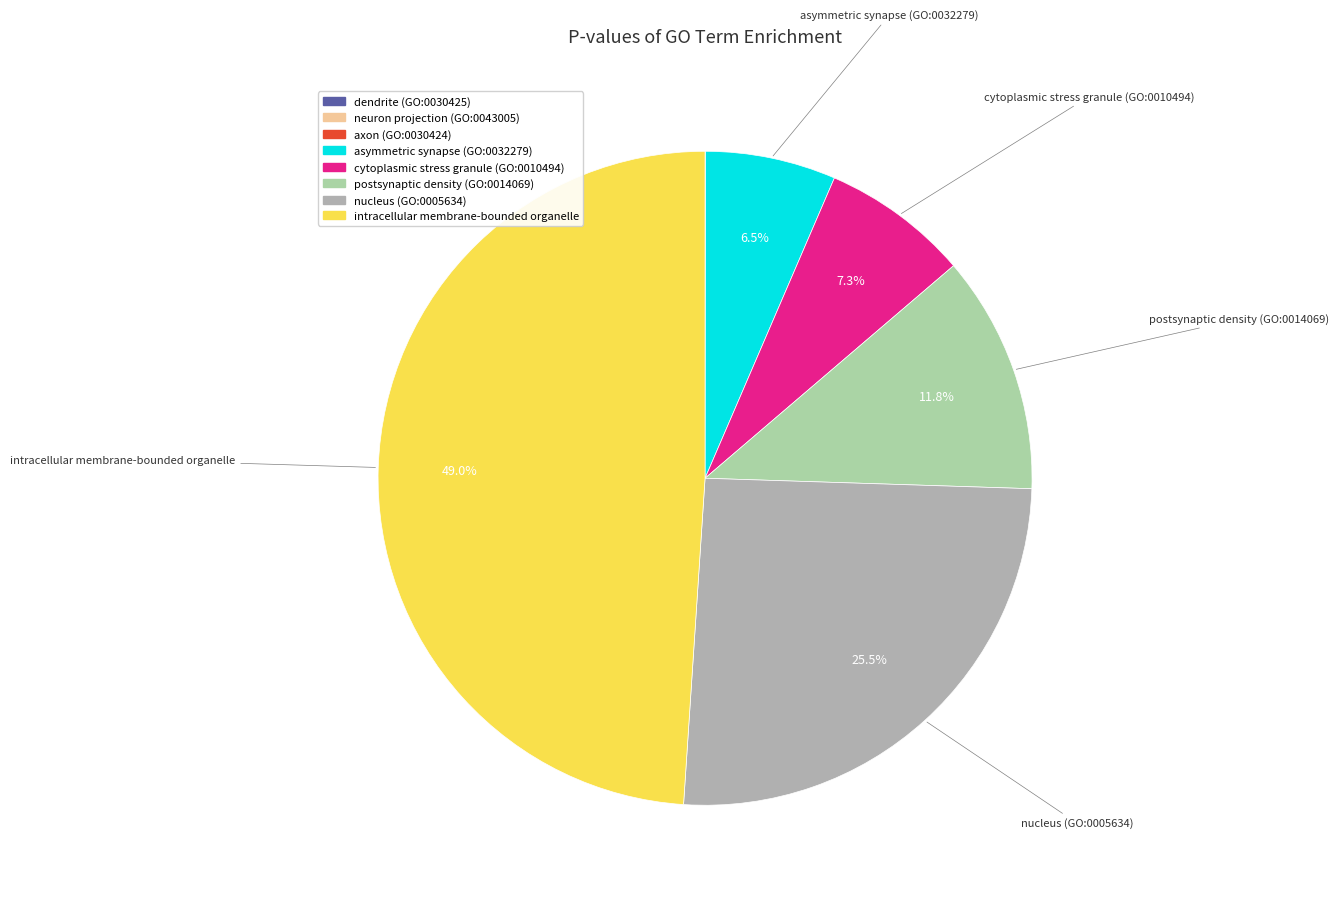

Combined, do axon (GO:0030424) and cytoplasmic stress granule (GO:0010494) account for over 50%?

No